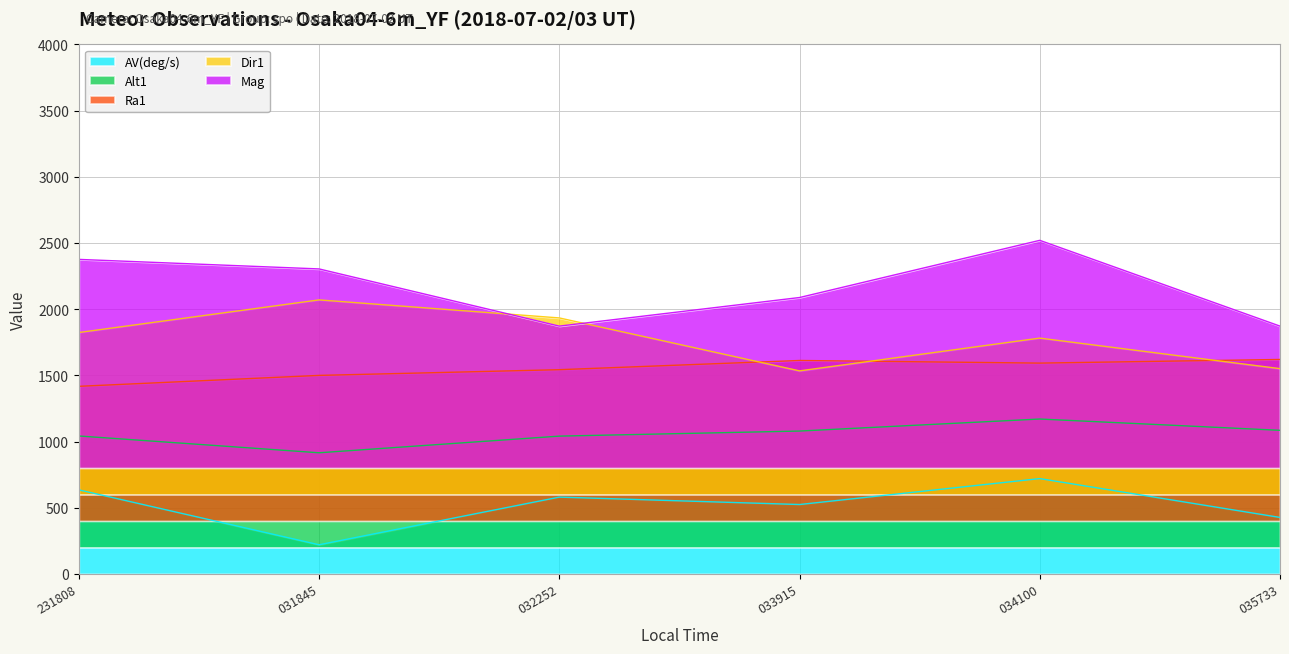

What is the difference between the maximum and minimum values in the AV(deg/s) series?

499.9